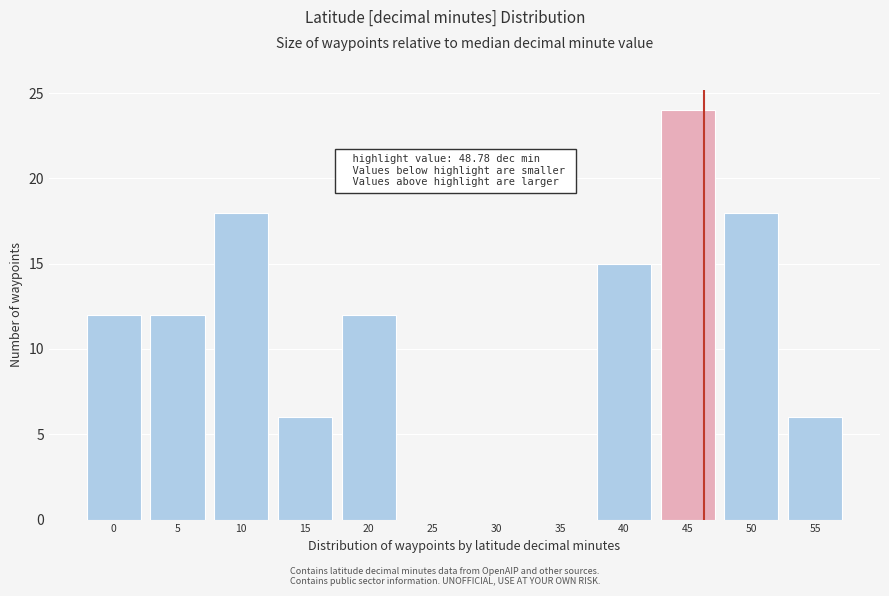

Reading left to right, list all the values displayed in this chart.

0=12	5=12	10=18	15=6	20=12	25=0	30=0	35=0	40=15	45=24	50=18	55=6